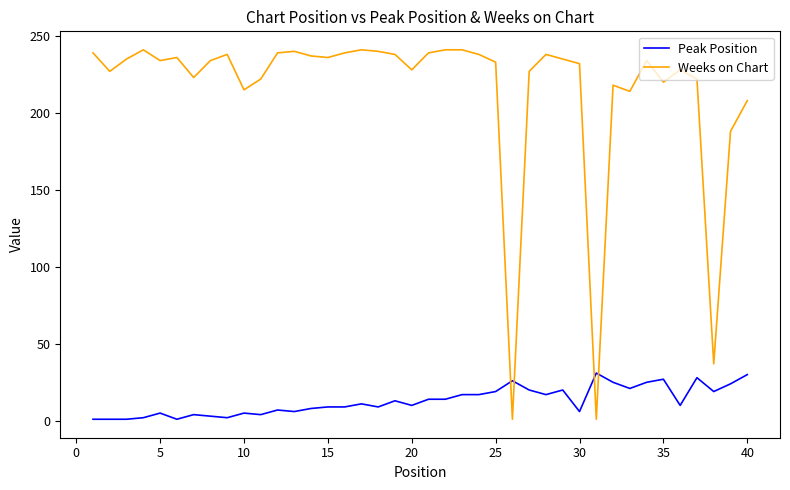

What is the average value of the Peak Position series?

13